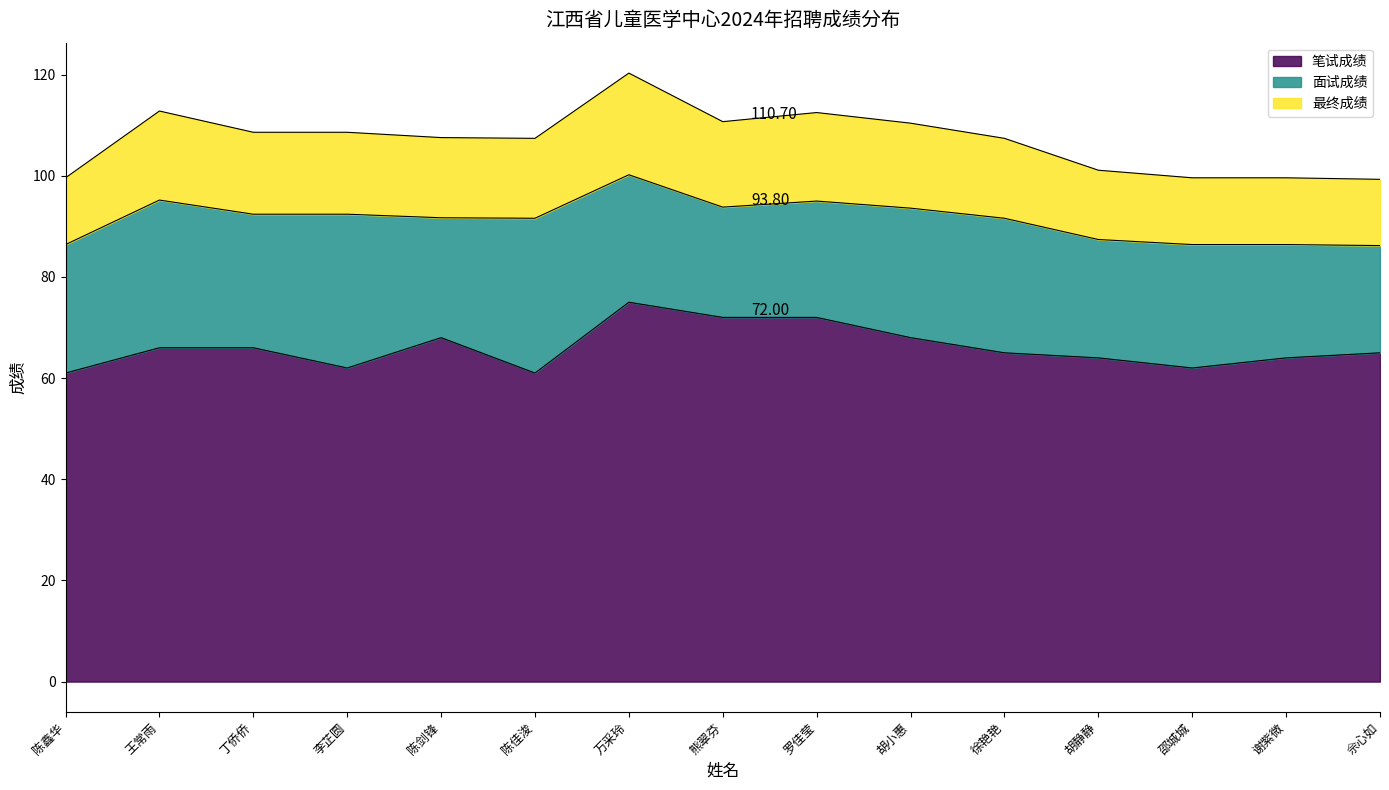

What is the maximum value for 笔试成绩?

75.0